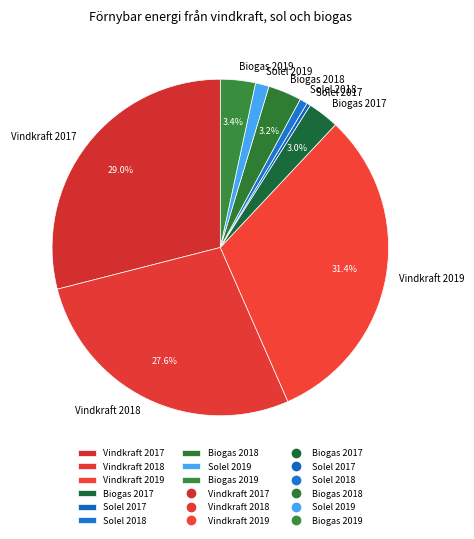

To the nearest percent, what is the difference between the Vindkraft 2017 and Solel 2017 slice percentages?

29%